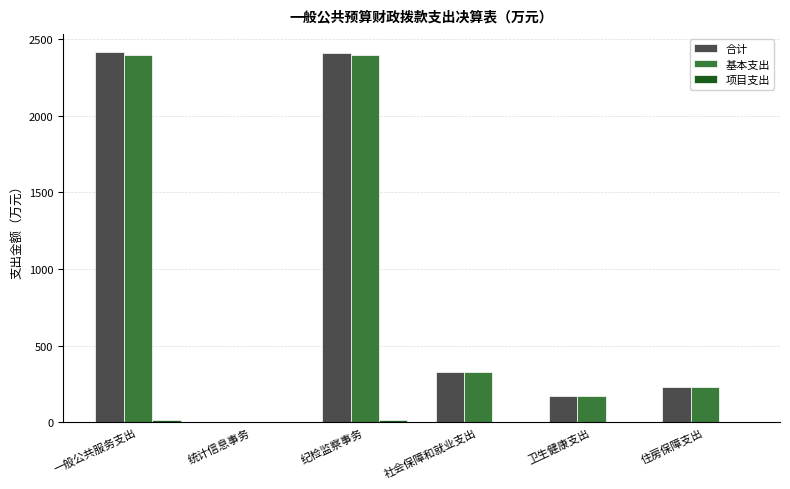

What is the greatest value displayed?

2414.5